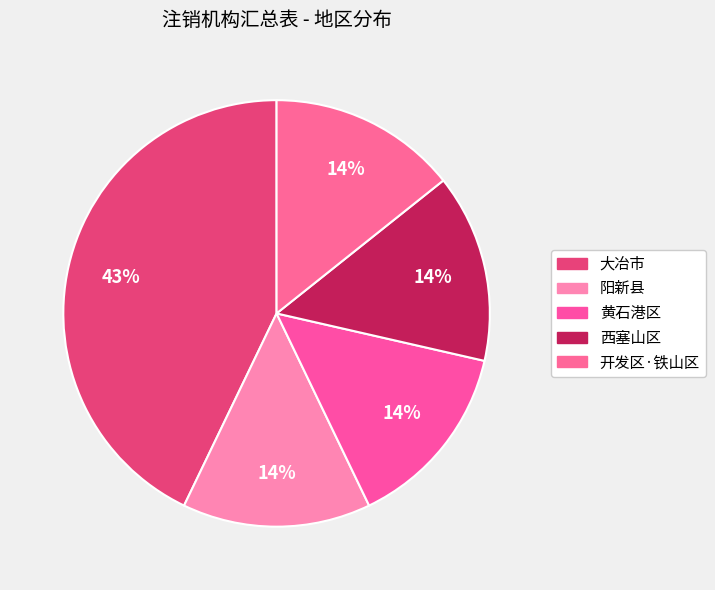

Is it true that 开发区·铁山区 is 9% of the pie?

False